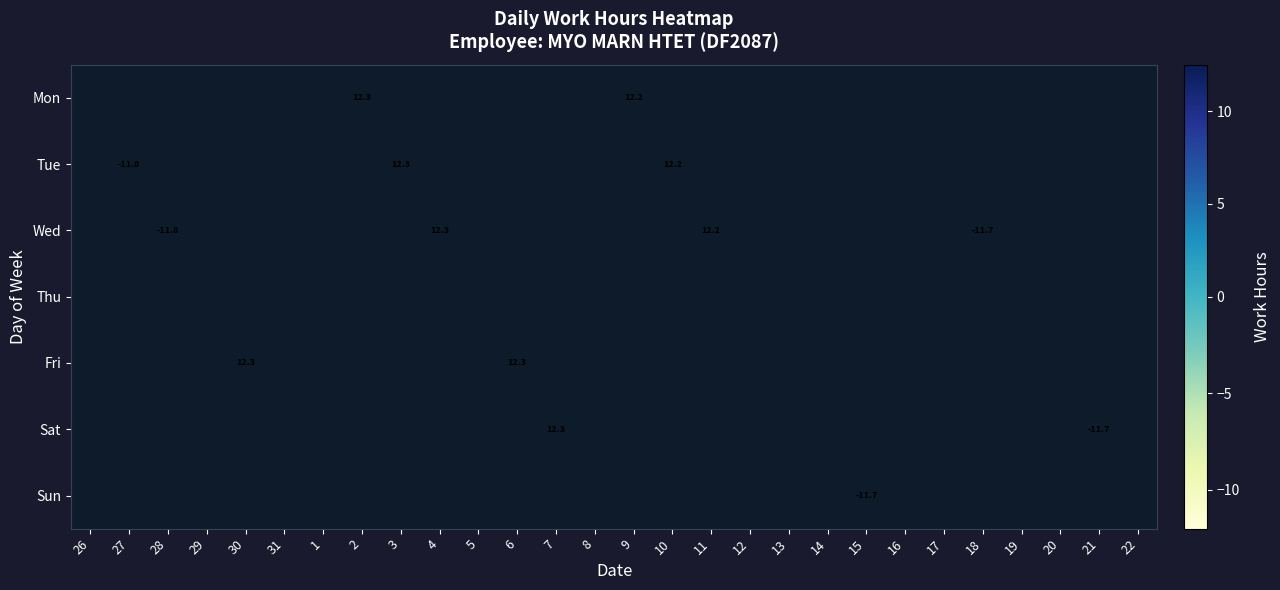

List the series in order of their overall mean, highest first.

Mon, Tue, Wed, Thu, Fri, Sat, Sun